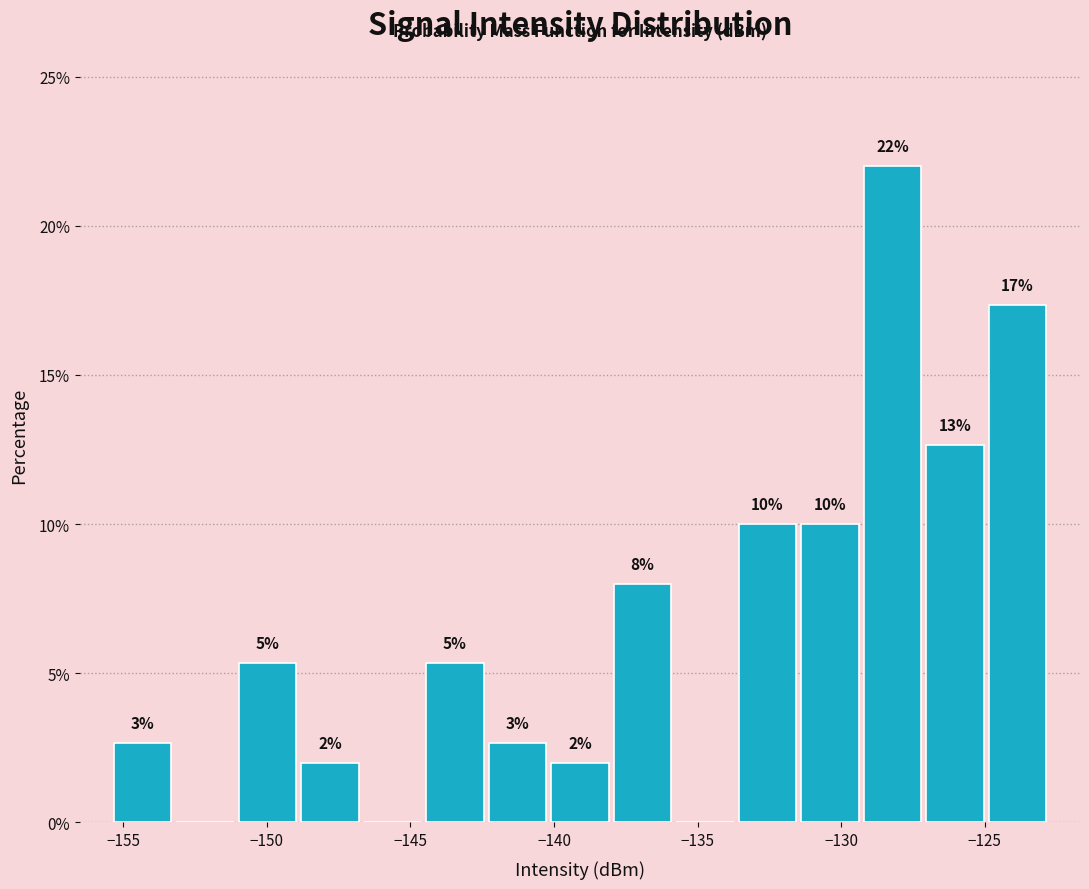

Which range on the x-axis has the tallest bar?

-129.5 to -127.0